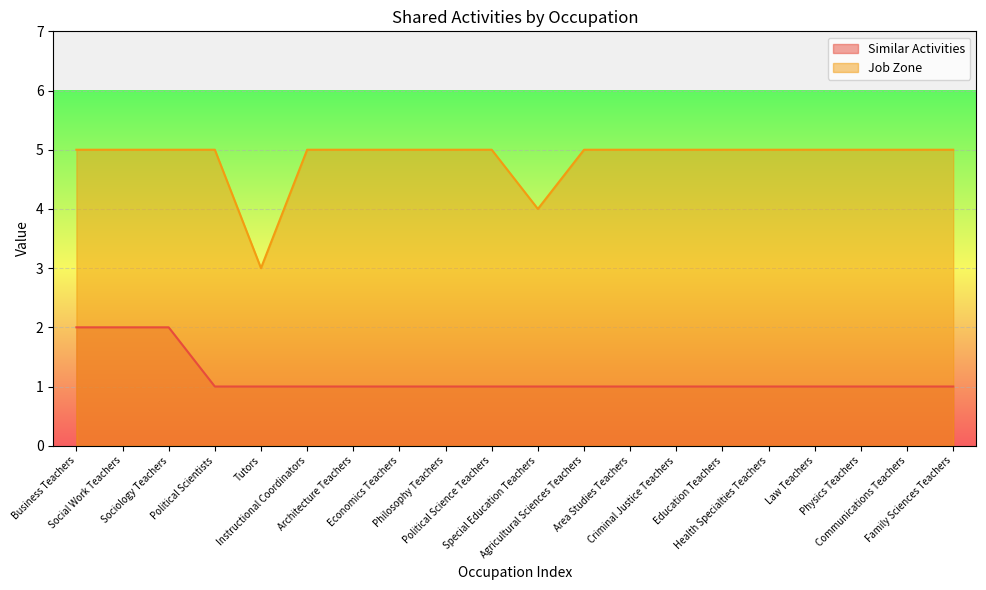

What are all the series names shown in the legend?

Similar Activities, Job Zone